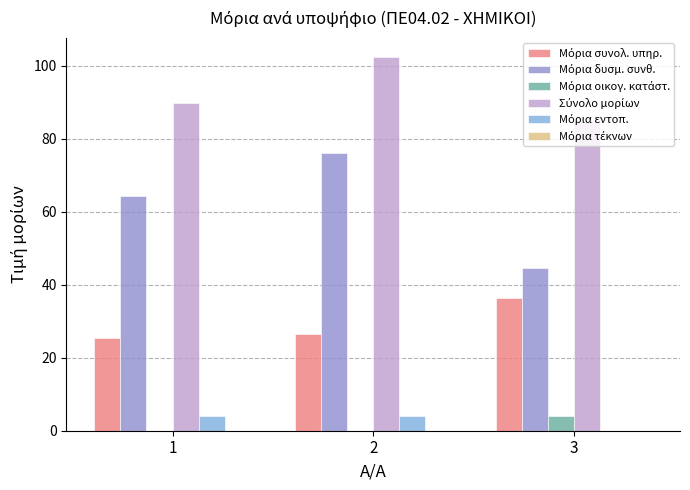

What is the value of the Μόρια συνολ. υπηρ. bar at the 2nd from the left?

26.4